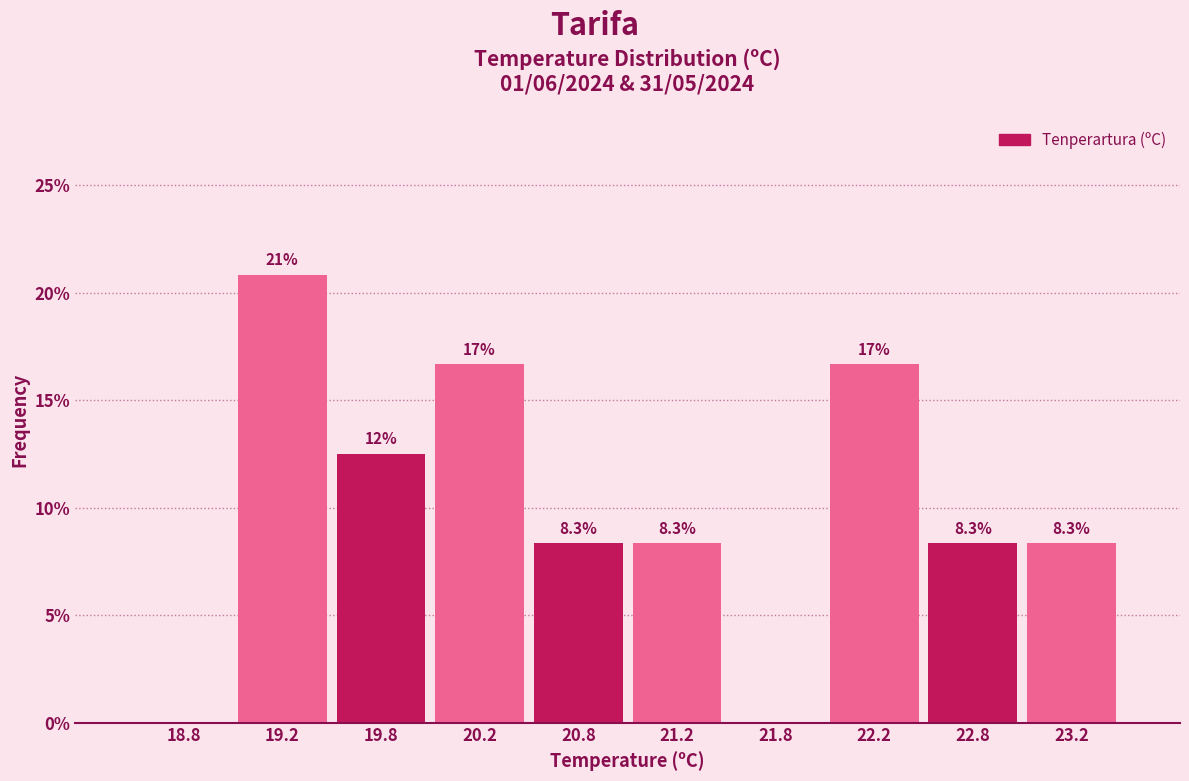

Over which range of the x-axis is the bar tallest?

19.0 to 19.5